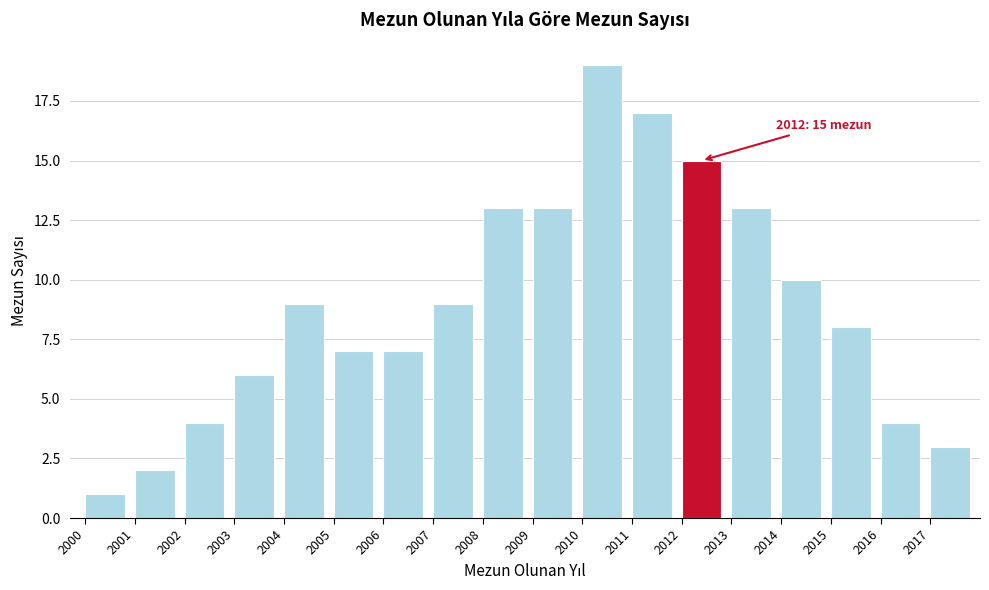

Which range on the x-axis has the tallest bar?

2010 to 2011